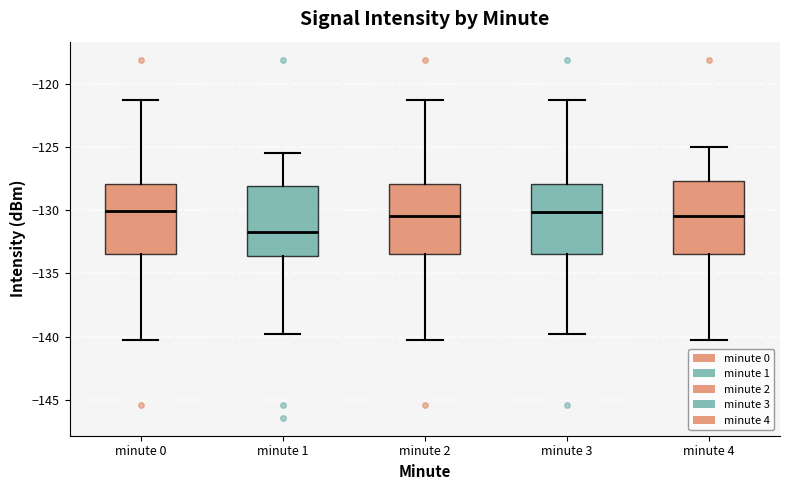

Reading left to right, transcribe this box plot: for each box, give where its median line is, the range the box spans, and where its two whiskers end, as read against the y-axis. The values are not printed on the chart, so give them approximately, as read against the axis.

minute 0: median -130.0, box -133.5 to -128.0, whiskers -140.0 to -121.5
minute 1: median -131.5, box -133.5 to -128.0, whiskers -140.0 to -125.5
minute 2: median -130.5, box -133.5 to -128.0, whiskers -140.0 to -121.5
minute 3: median -130.0, box -133.5 to -128.0, whiskers -140.0 to -121.5
minute 4: median -130.5, box -133.5 to -127.5, whiskers -140.0 to -125.0